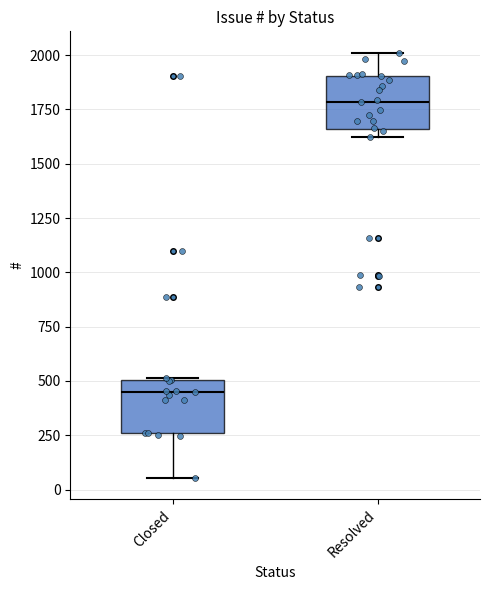

Reading left to right, read every box against the y-axis: the position of its median line, the range the box covers, and the ends of its whiskers. The values are not printed on the chart, so give them approximately, as read against the axis.

Closed: median 450, box 250 to 500, whiskers 50 to 500
Resolved: median 1800, box 1650 to 1900, whiskers 1600 to 2000